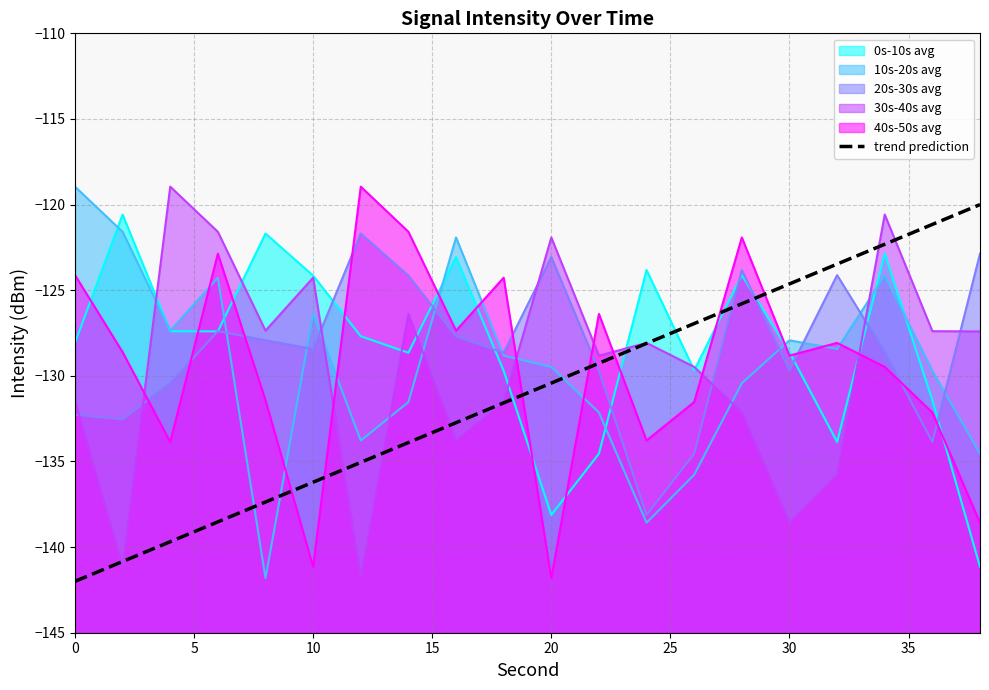

True or false: the data shows -240.8 at 30.

False